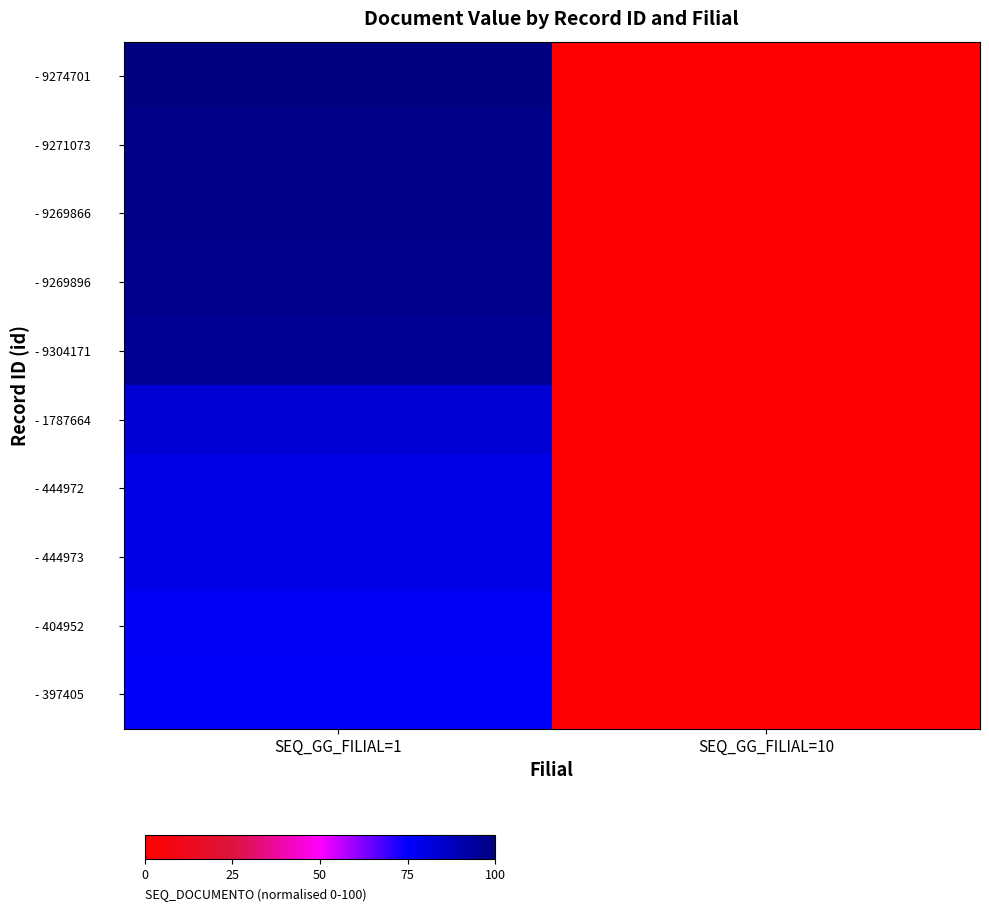

At which category is the sum across all series the highest?

SEQ_GG_FILIAL=1